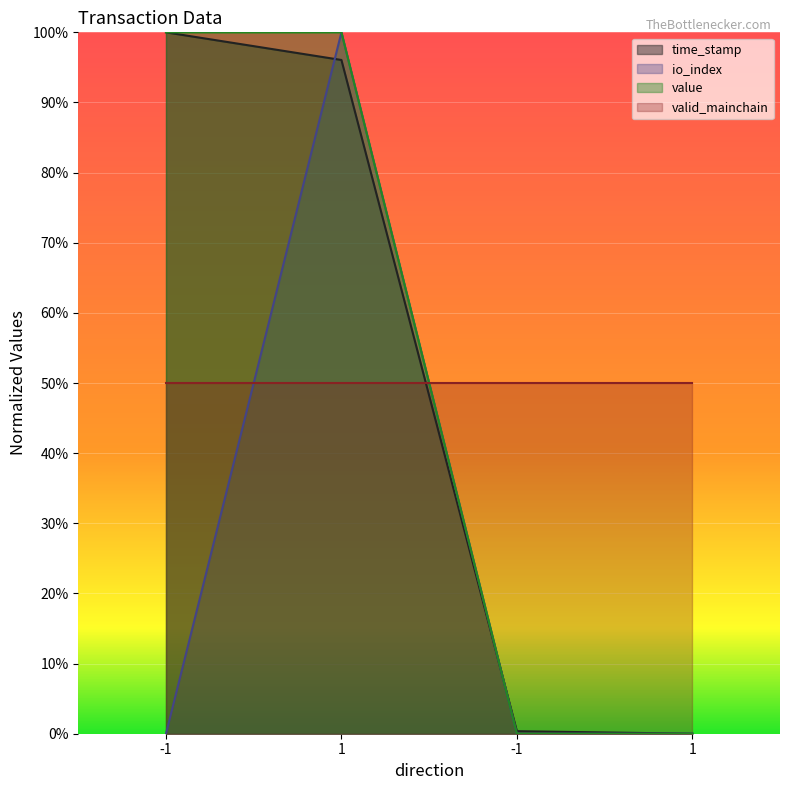

Between -1 and 1, which series saw the biggest shift?

io_index